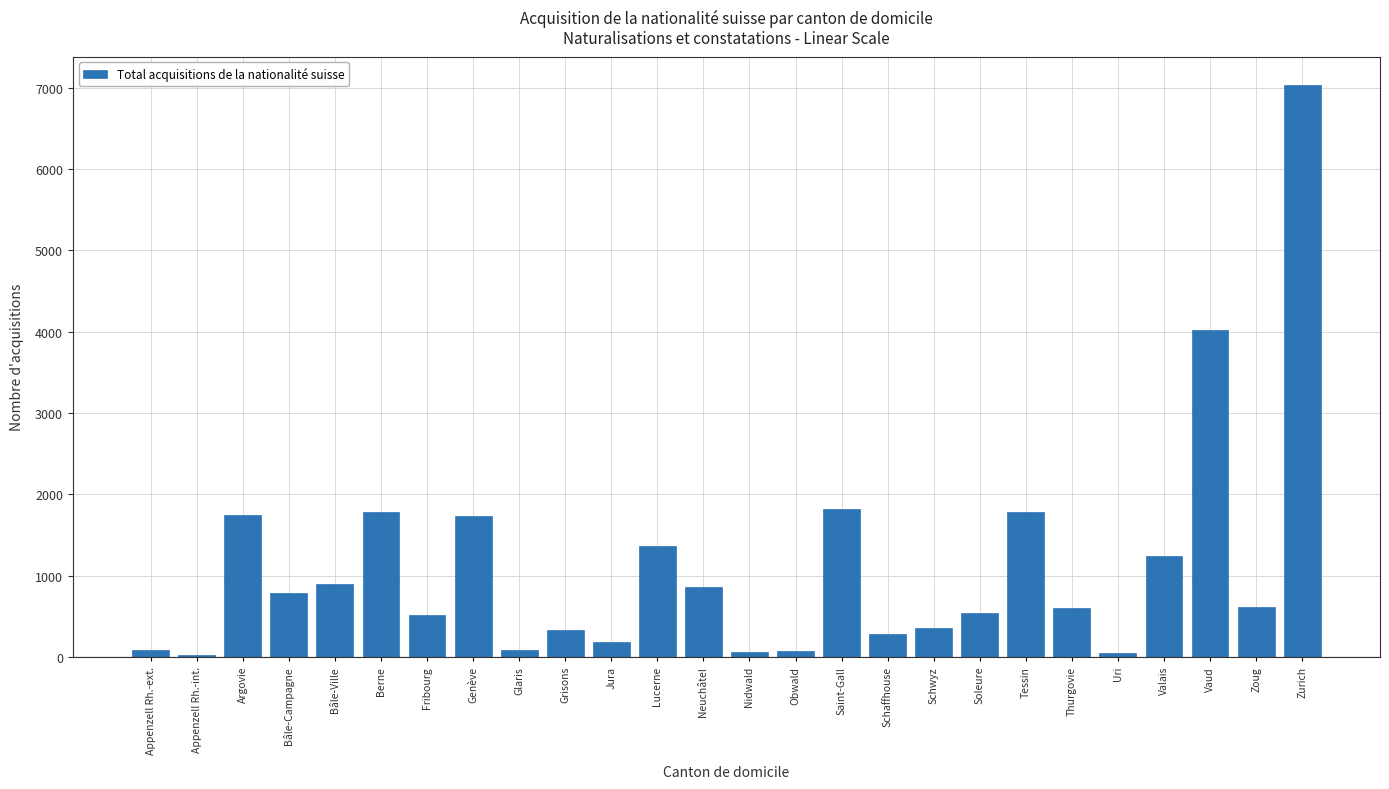

Which category has the highest value across all series?

Zurich